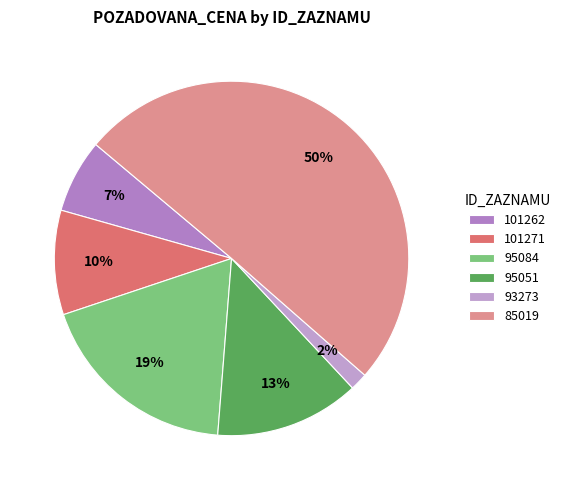

What is the largest slice in the pie chart?

85019